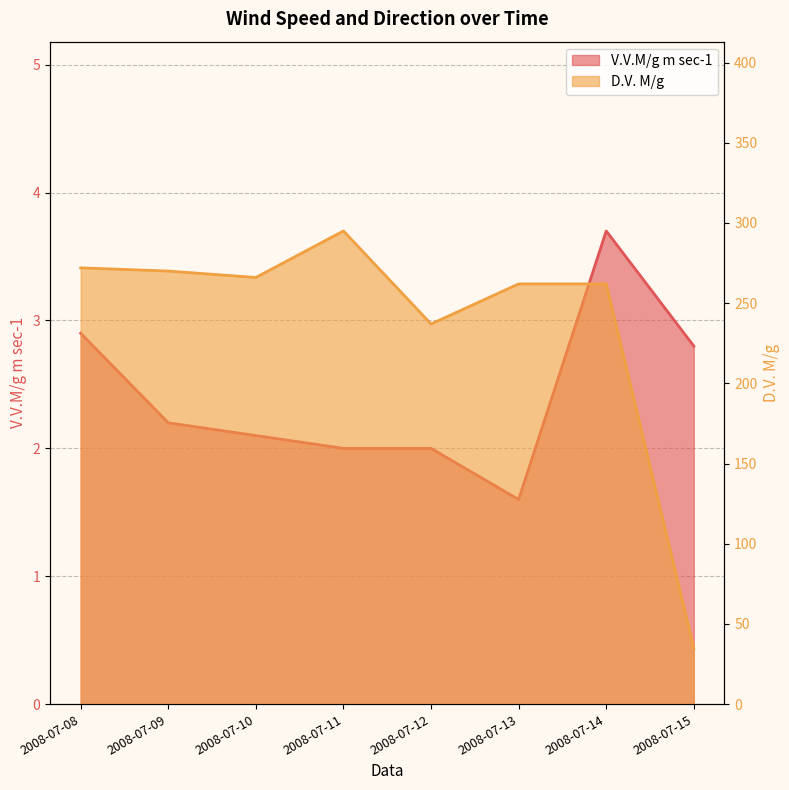

True or false: V.V.M/g m sec-1 has a value of 1.6 at 2008-07-13.

True